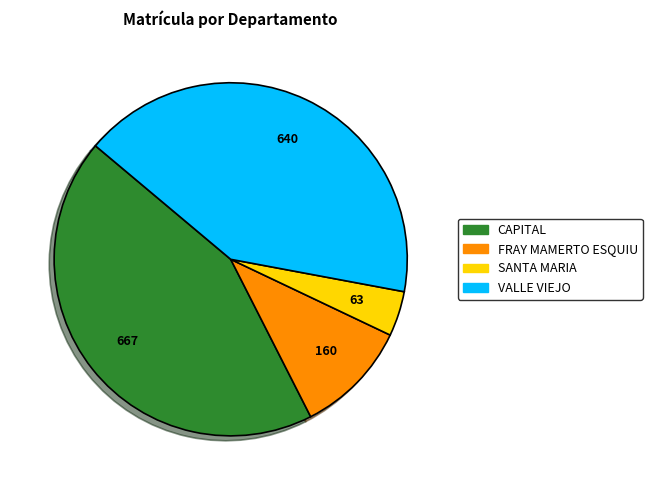

True or false: SANTA MARIA accounts for 4% of the total.

True